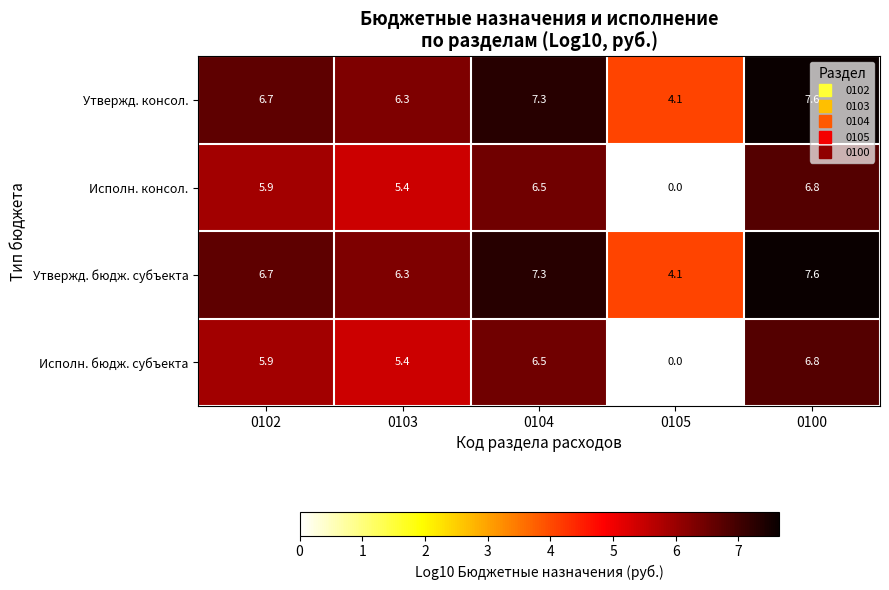

At which label does Утвержд. бюдж. субъекта first exceed 6?

0102